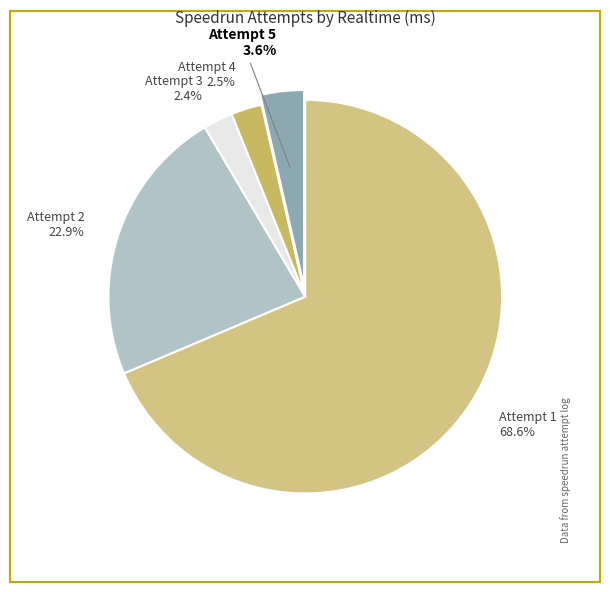

To the nearest percent, what is the average slice percentage?

20%